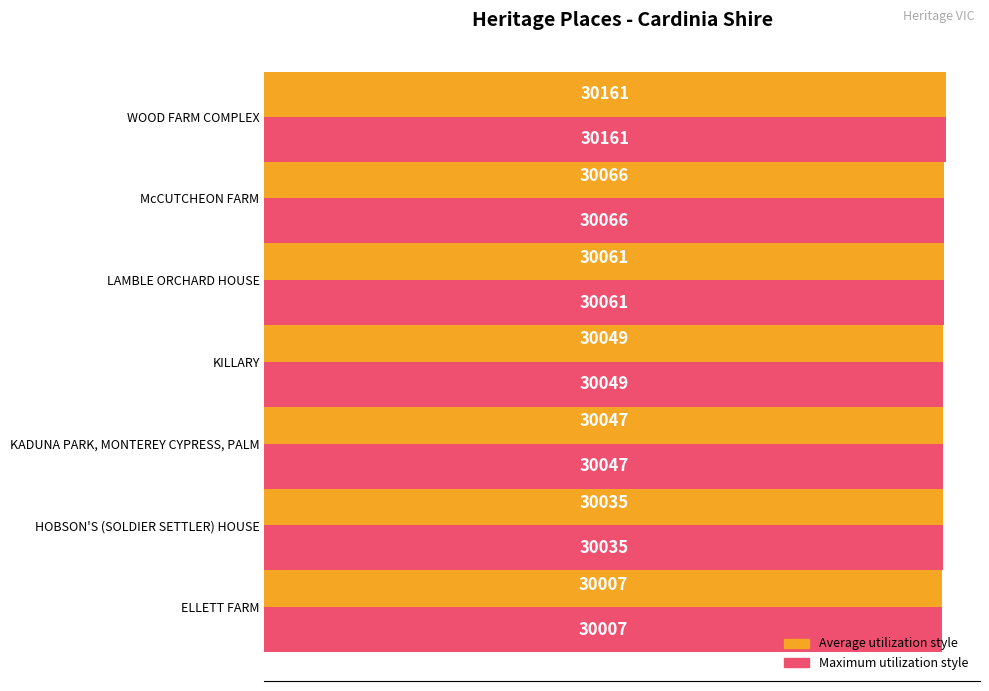

At which category is the sum across all series the highest?

WOOD FARM COMPLEX